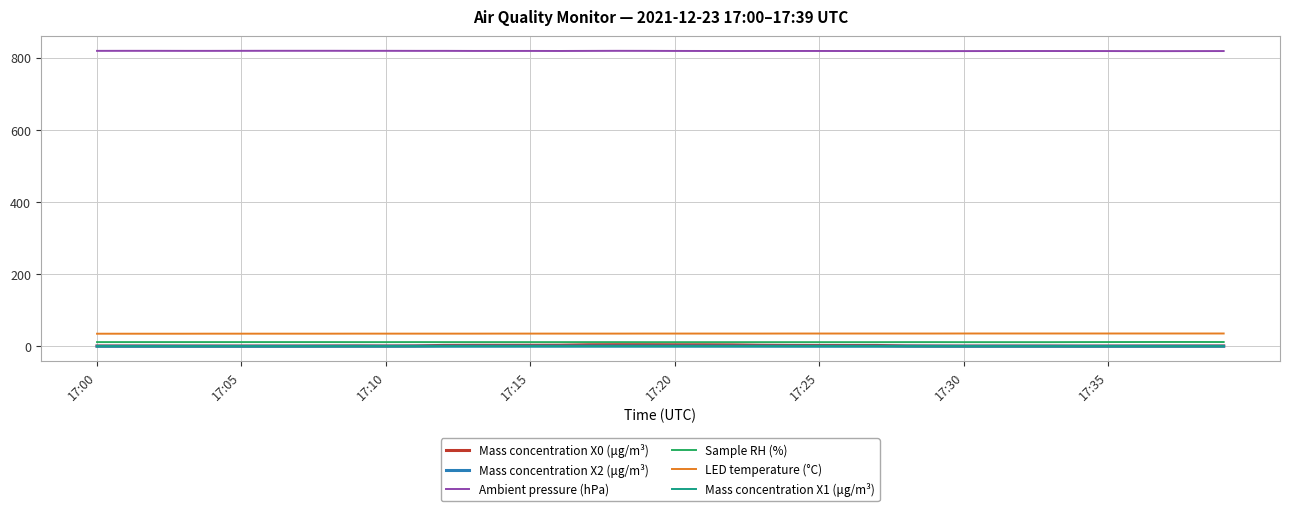

Which series has the largest total across all categories?

Ambient pressure (hPa)